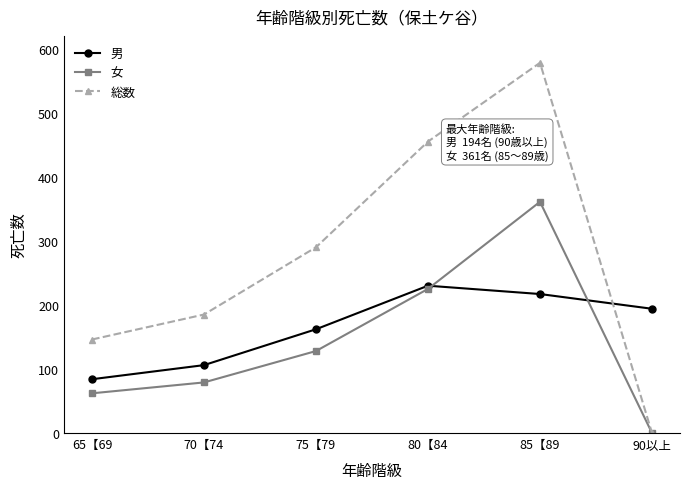

What value does the 女 series have at 75【79?

128